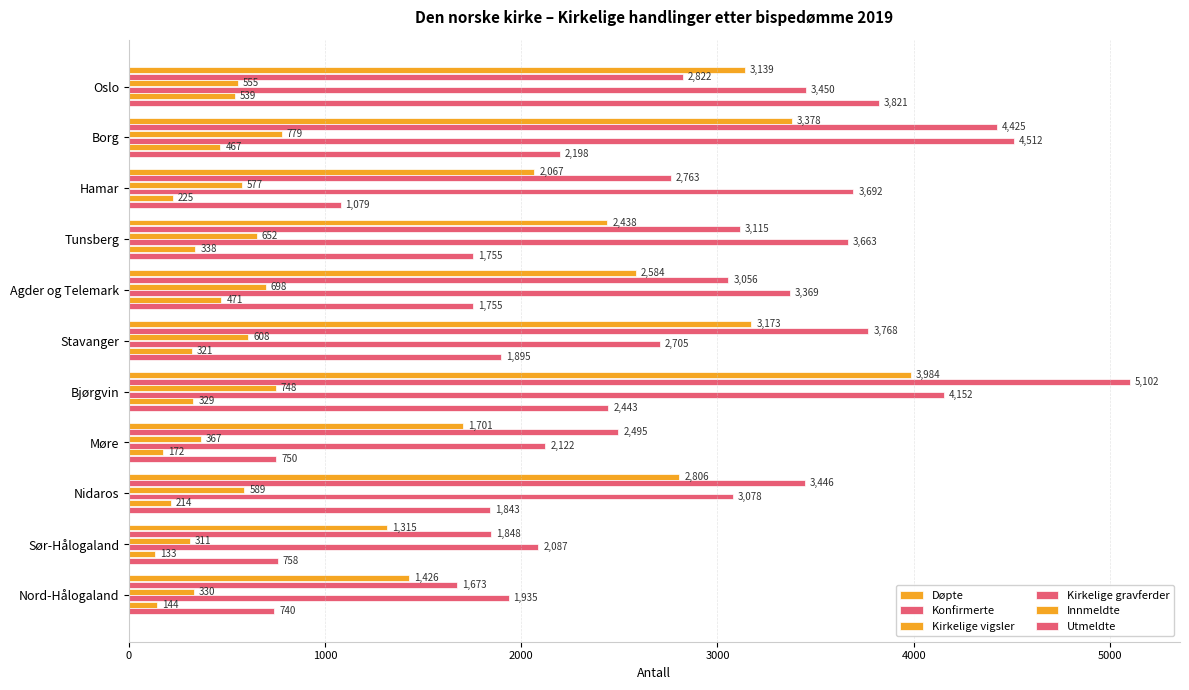

How many data points in Kirkelige gravferder are less than 3369?

5